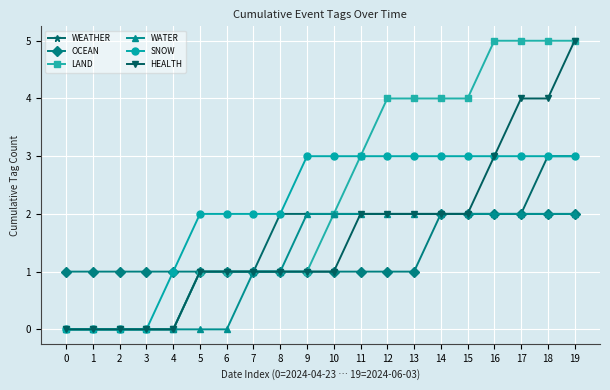

Which series has the largest total across all categories?

LAND